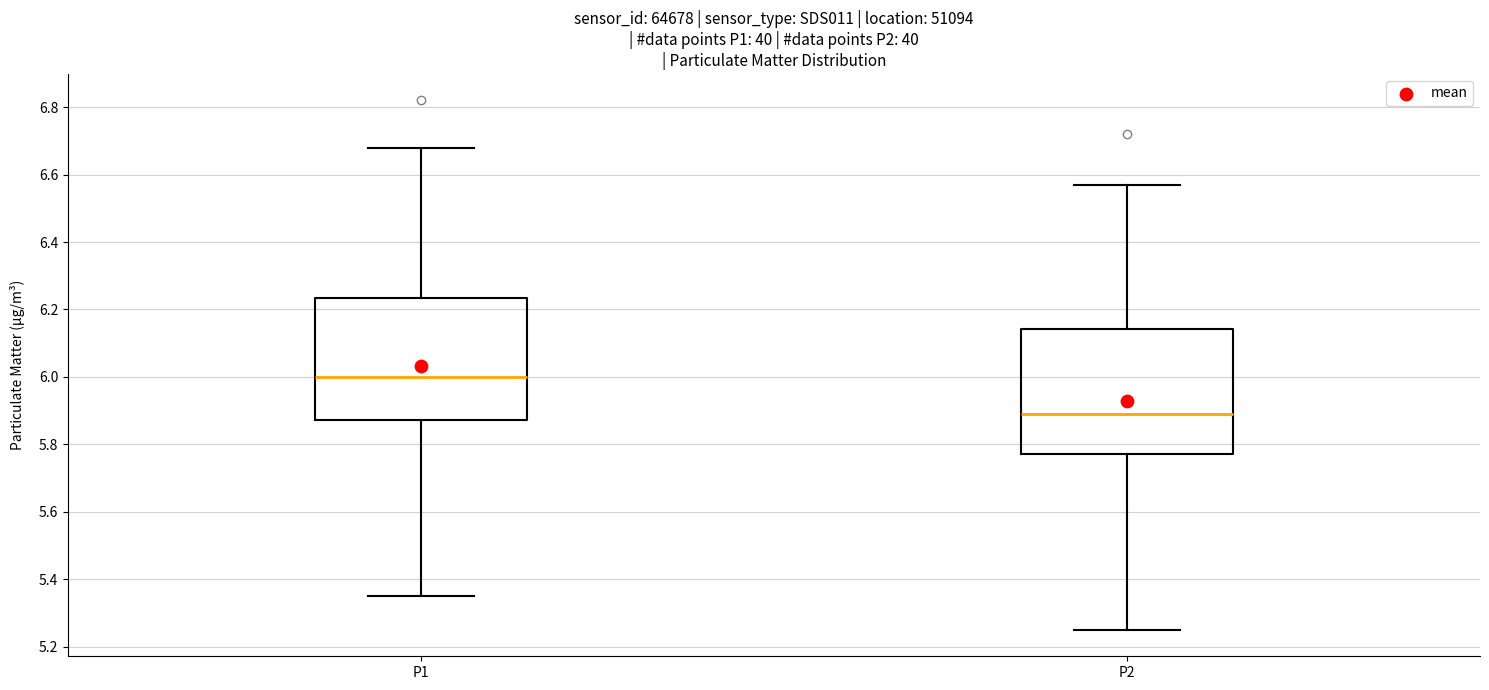

Which box's median line is the highest?

P1